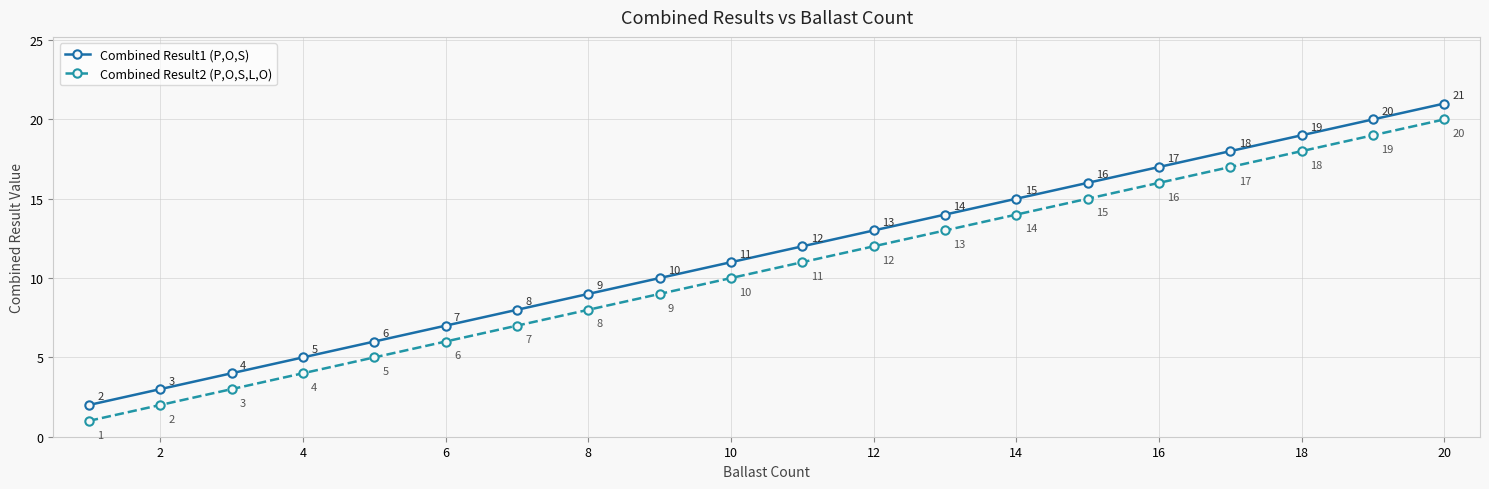

What is the highest value of the Combined Result1 (P,O,S) series?

21